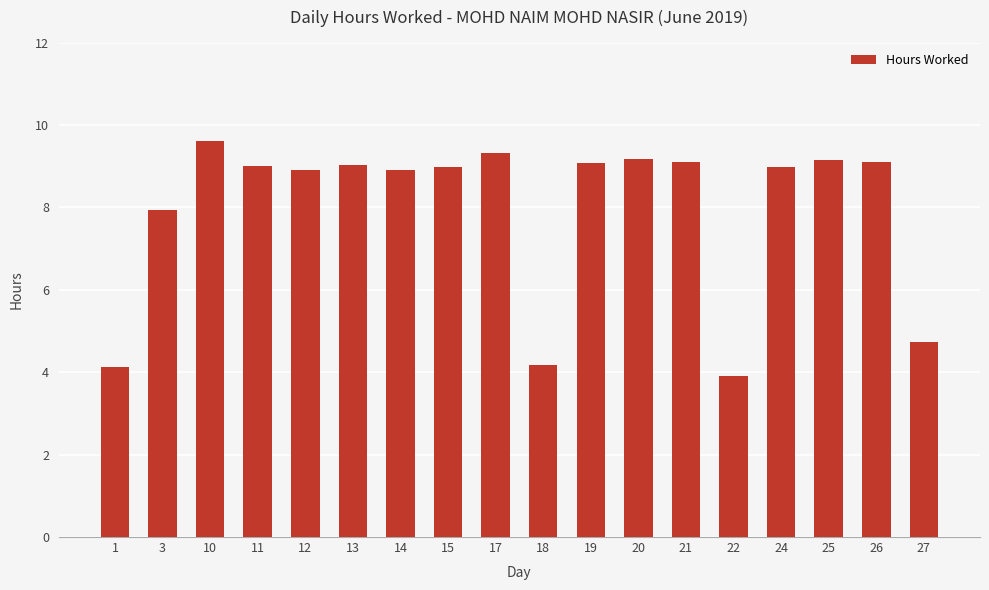

What is the smallest value displayed?

3.9